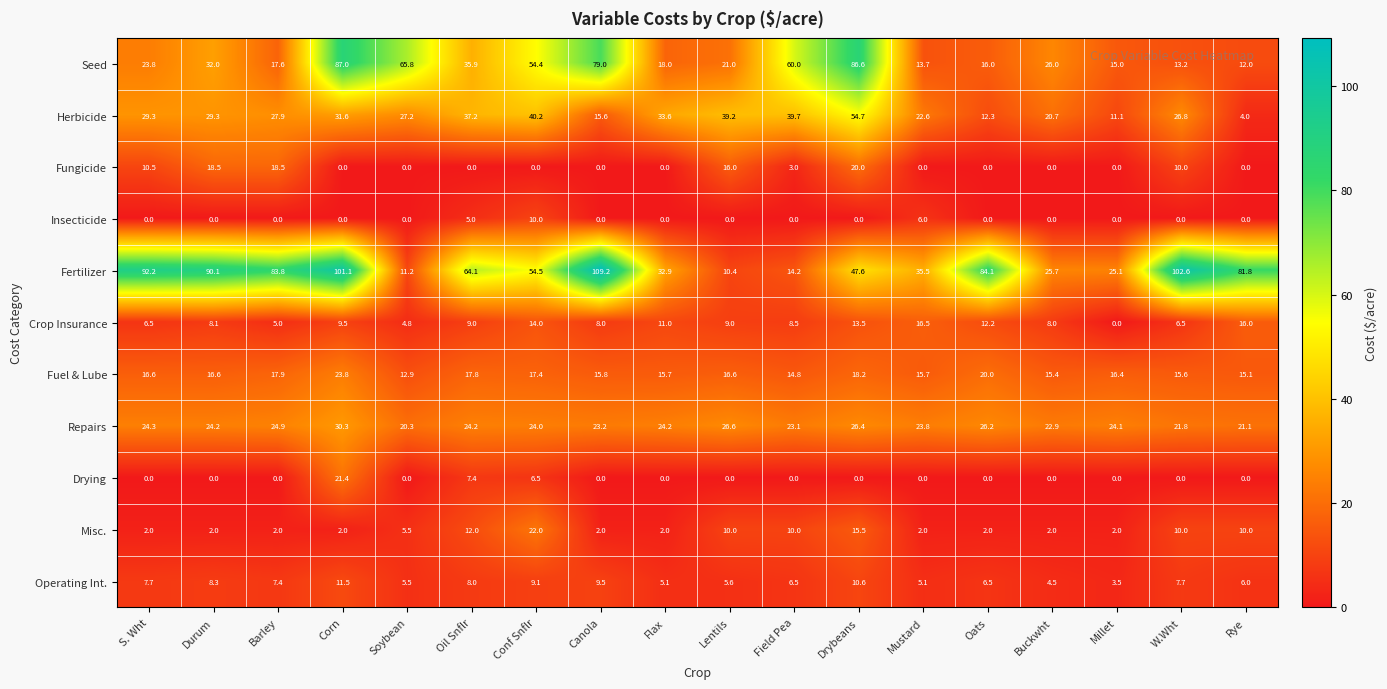

Rank the series by their maximum value, from lowest to highest.

Insecticide, Operating Int., Crop Insurance, Fungicide, Drying, Misc., Fuel & Lube, Repairs, Herbicide, Seed, Fertilizer